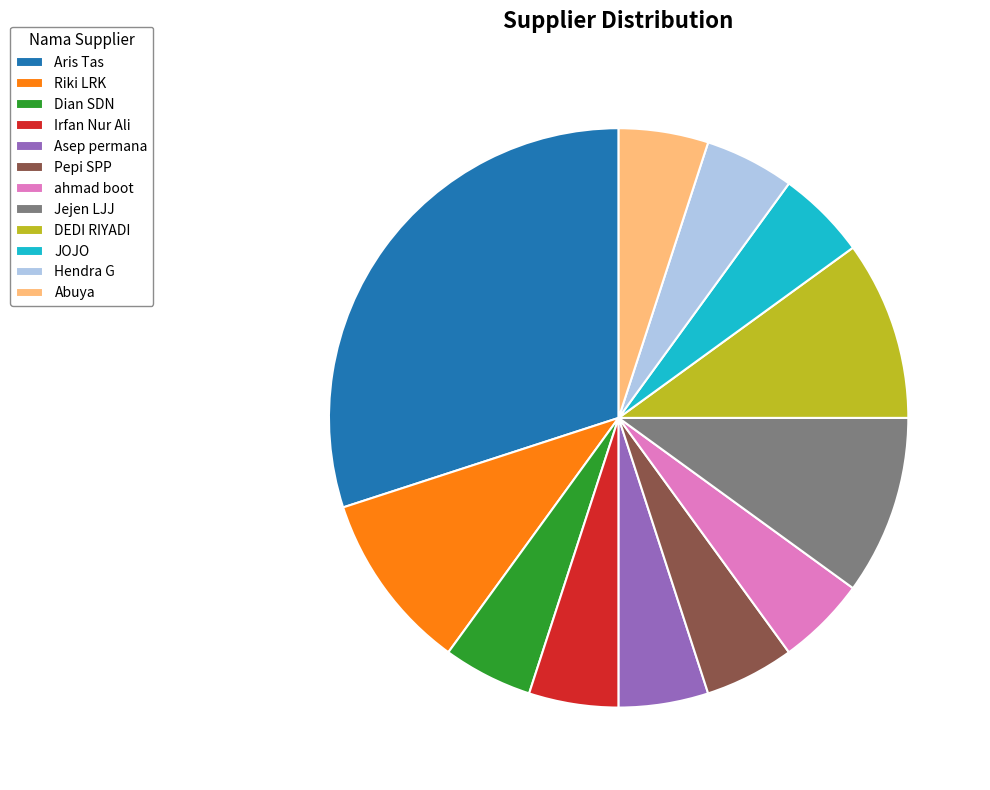

Approximately how many times larger is the value at Pepi SPP compared to Hendra G?

1.0